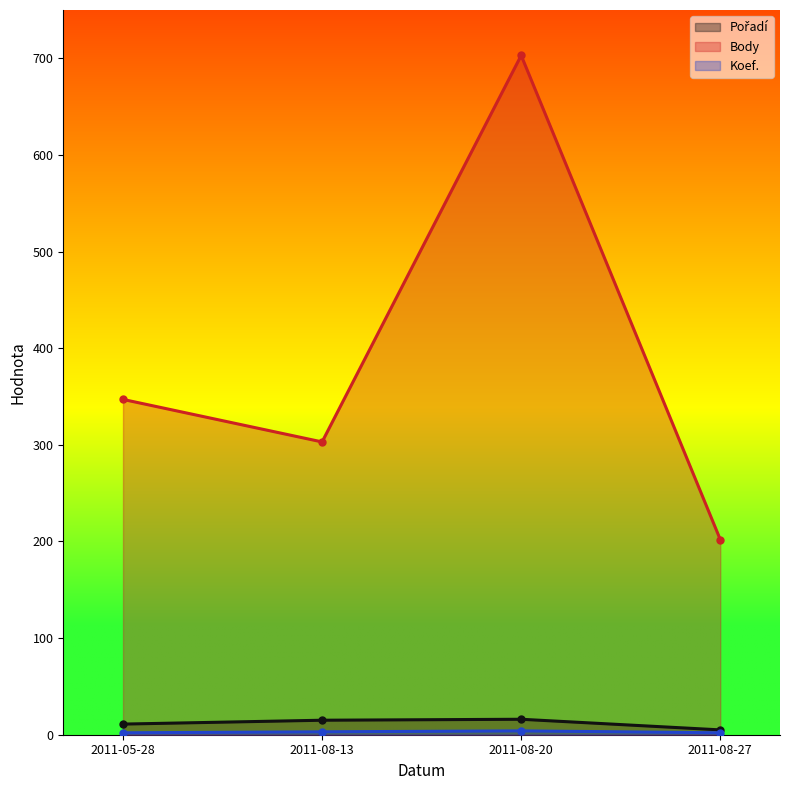

What is the sum of the Pořadí values at 2011-08-13 and 2011-08-20?

31